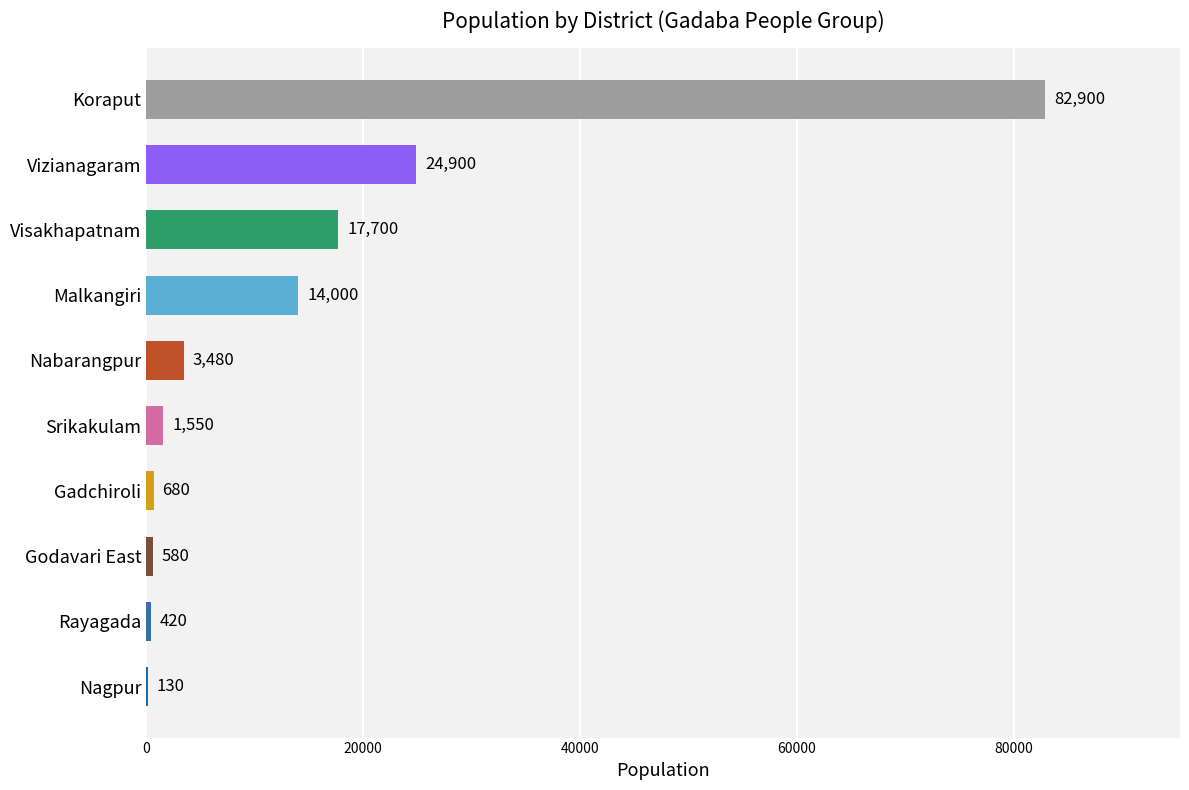

Where is the data nearest to the value 41515?

Vizianagaram